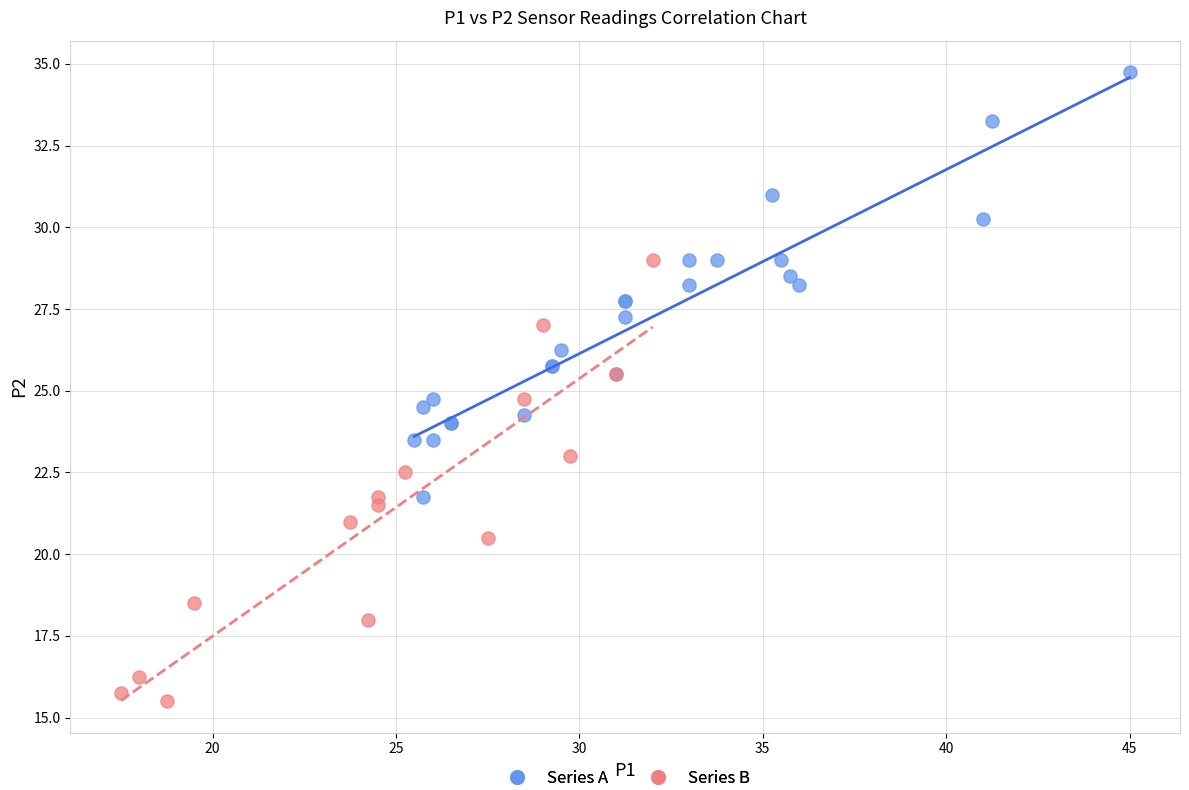

Which series reaches the minimum Y coordinate?

Series B